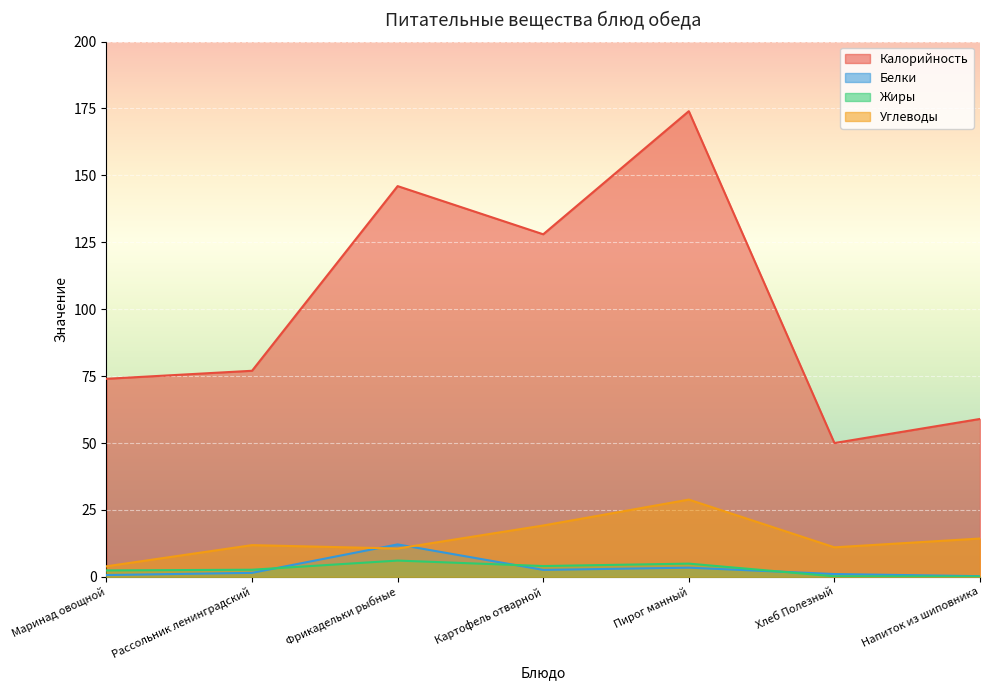

Reading right to left, what are all the values shown in this chart?

Калорийность: Напиток из шиповника=59.0	Хлеб Полезный=50.0	Пирог манный=174.0	Картофель отварной=128.0	Фрикадельки рыбные=146.0	Рассольник ленинградский=77.0	Маринад овощной=74.0
Белки: Напиток из шиповника=0.3	Хлеб Полезный=1.0	Пирог манный=3.4	Картофель отварной=2.6	Фрикадельки рыбные=12.1	Рассольник ленинградский=1.5	Маринад овощной=0.7
Жиры: Напиток из шиповника=0.1	Хлеб Полезный=0.2	Пирог манный=4.9	Картофель отварной=4.0	Фрикадельки рыбные=6.1	Рассольник ленинградский=2.7	Маринад овощной=2.4
Углеводы: Напиток из шиповника=14.3	Хлеб Полезный=11.0	Пирог манный=28.9	Картофель отварной=19.2	Фрикадельки рыбные=10.6	Рассольник ленинградский=11.9	Маринад овощной=3.9